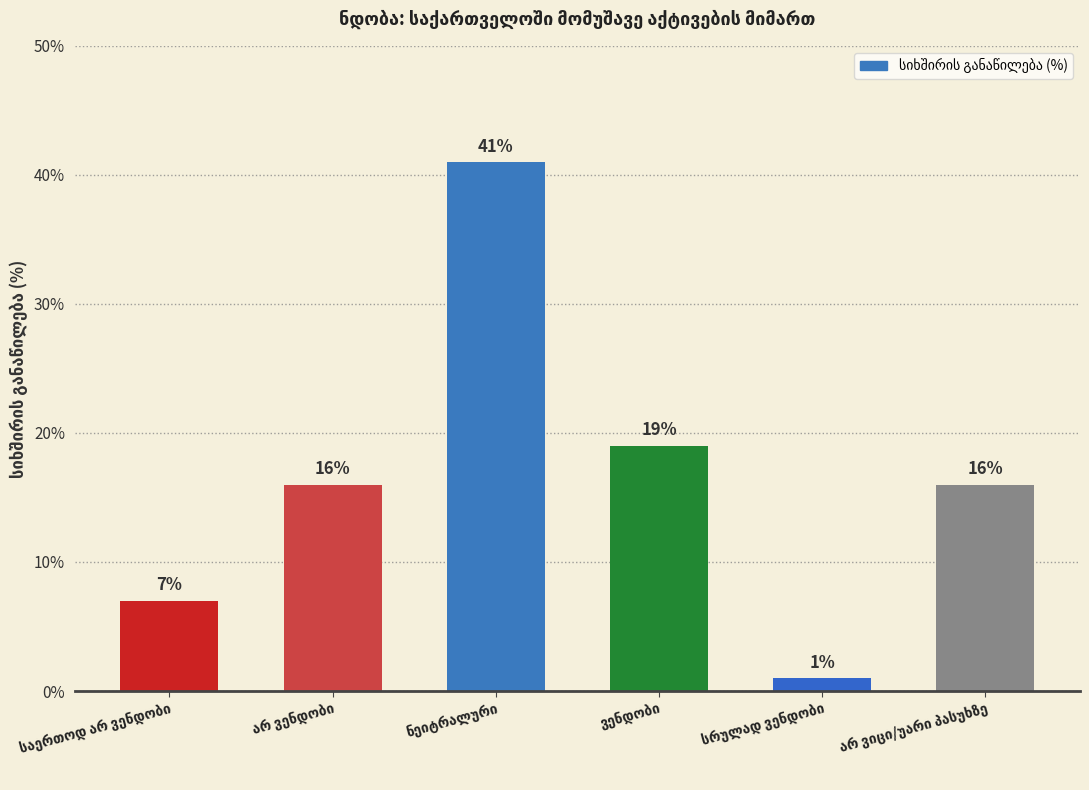

What is the value of the 4th bar from the left?

19